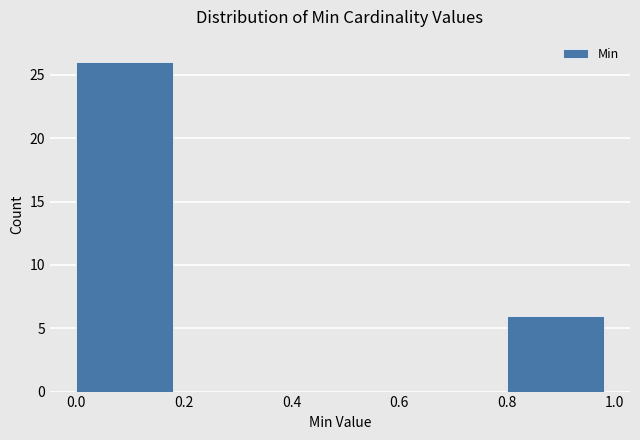

Reading left to right, list every bar in this chart as the range it spans on the x-axis followed by its height. The values are not printed on the chart, so give them approximately, as read against the axis.

0.0 to 0.2: 26
0.2 to 0.4: 0
0.4 to 0.6: 0
0.6 to 0.8: 0
0.8 to 1.0: 6